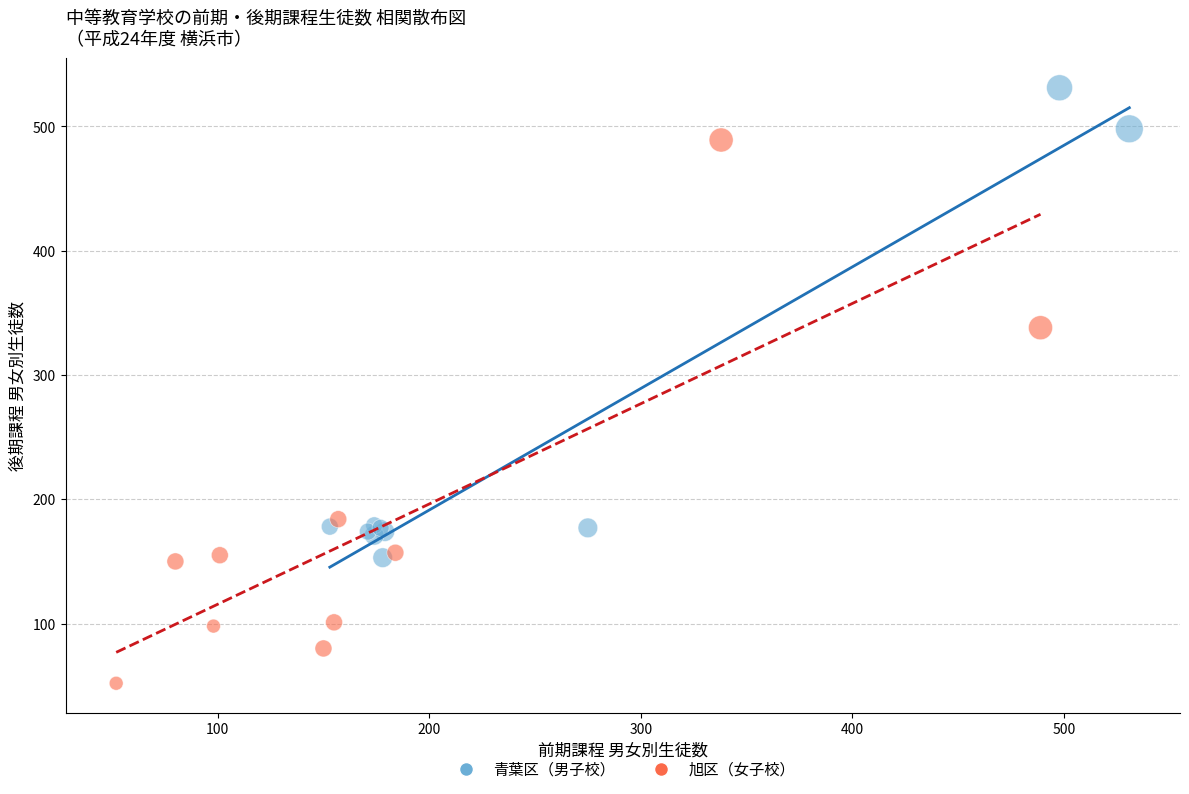

Which series has the widest spread of Y values?

旭区（女子校）